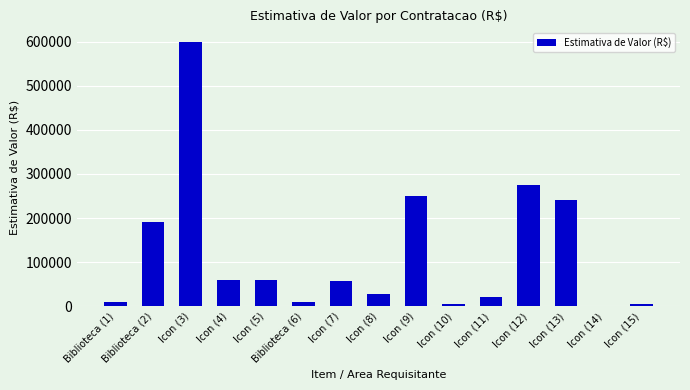

What is the sum of the values at Icon (11) and Icon (9)?

270000.0